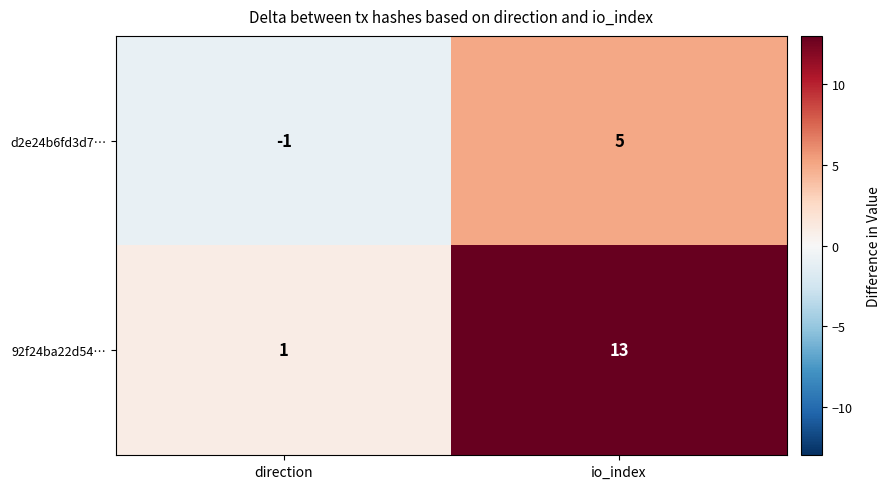

Which label corresponds to the smallest value in the chart?

direction